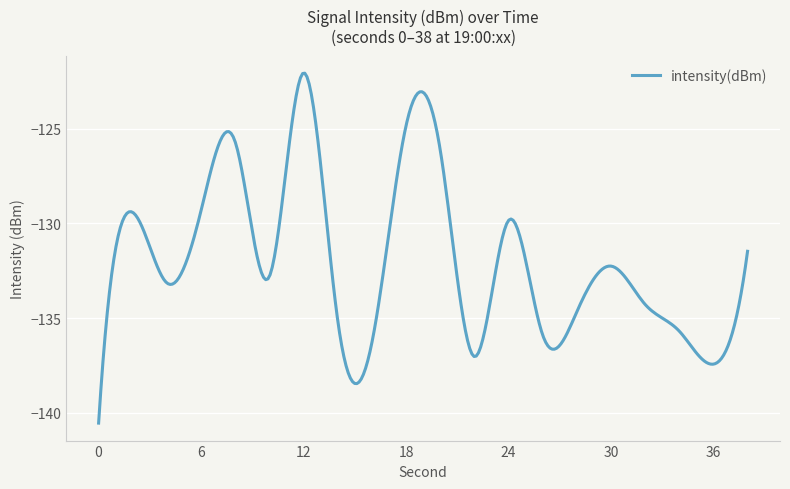

True or false: there are more than 1 points higher than both neighbors.

True